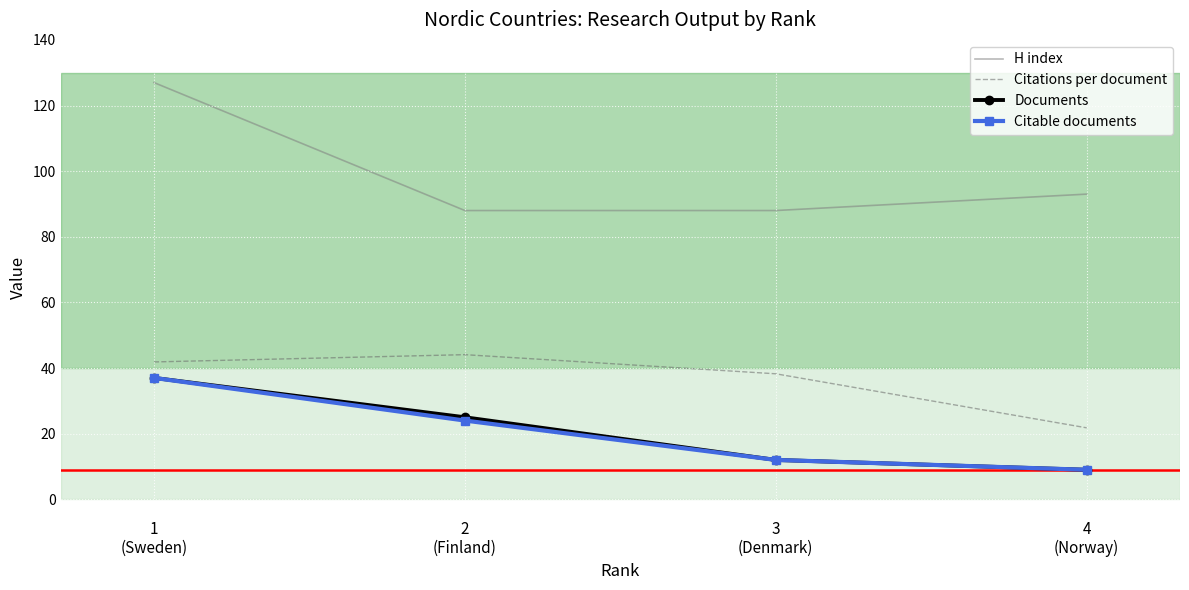

True or false: H index and Citations per document intersect in this chart.

False